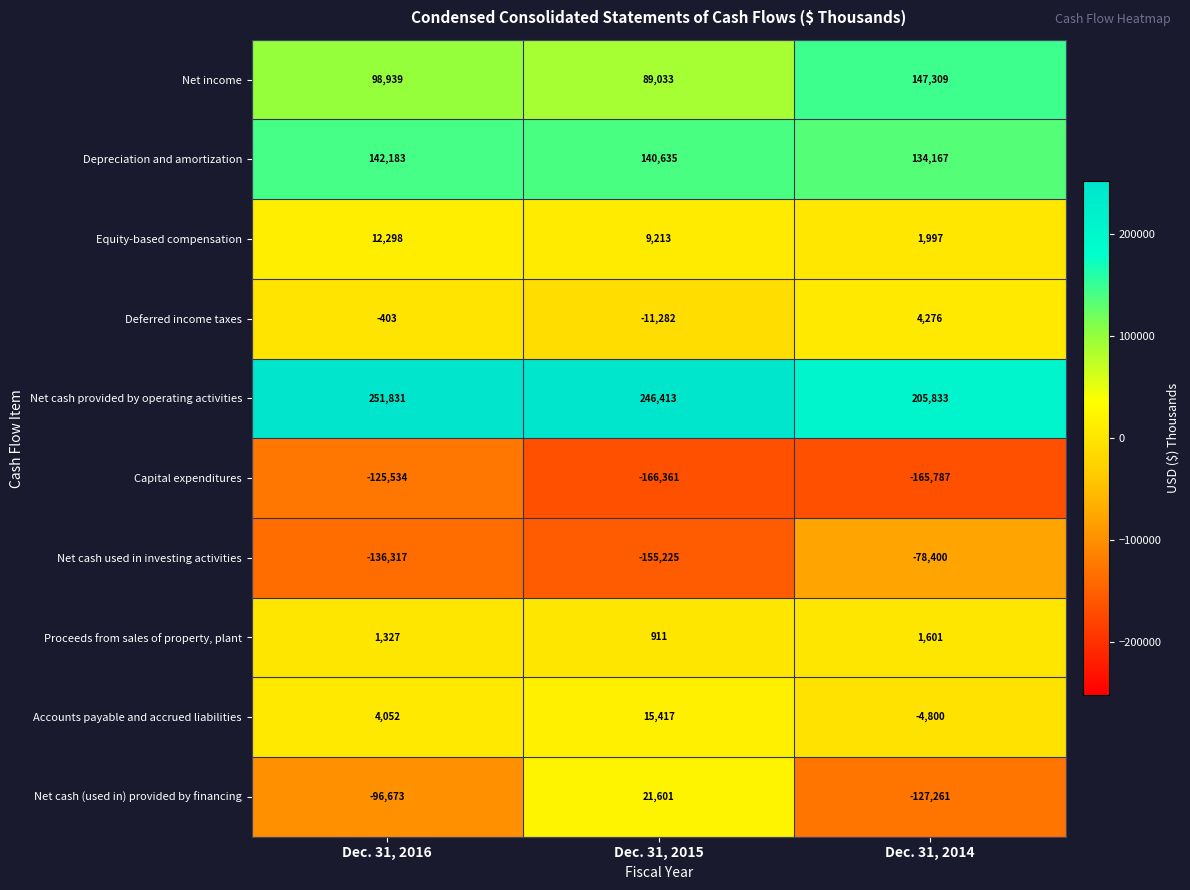

What is the total value across all series at Dec. 31, 2015?

190355